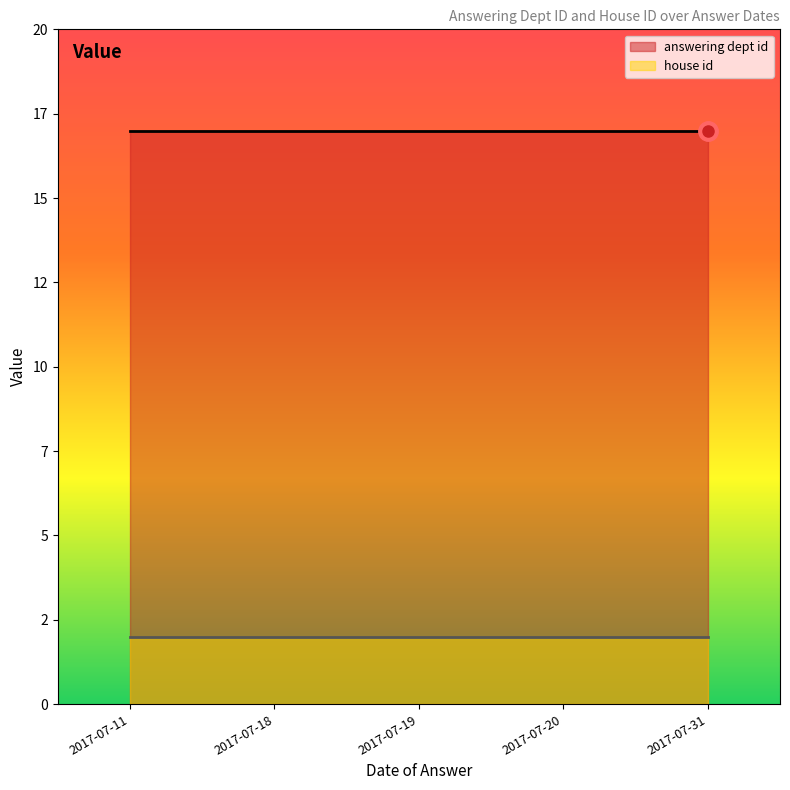

Does the chart have visible grid lines?

No